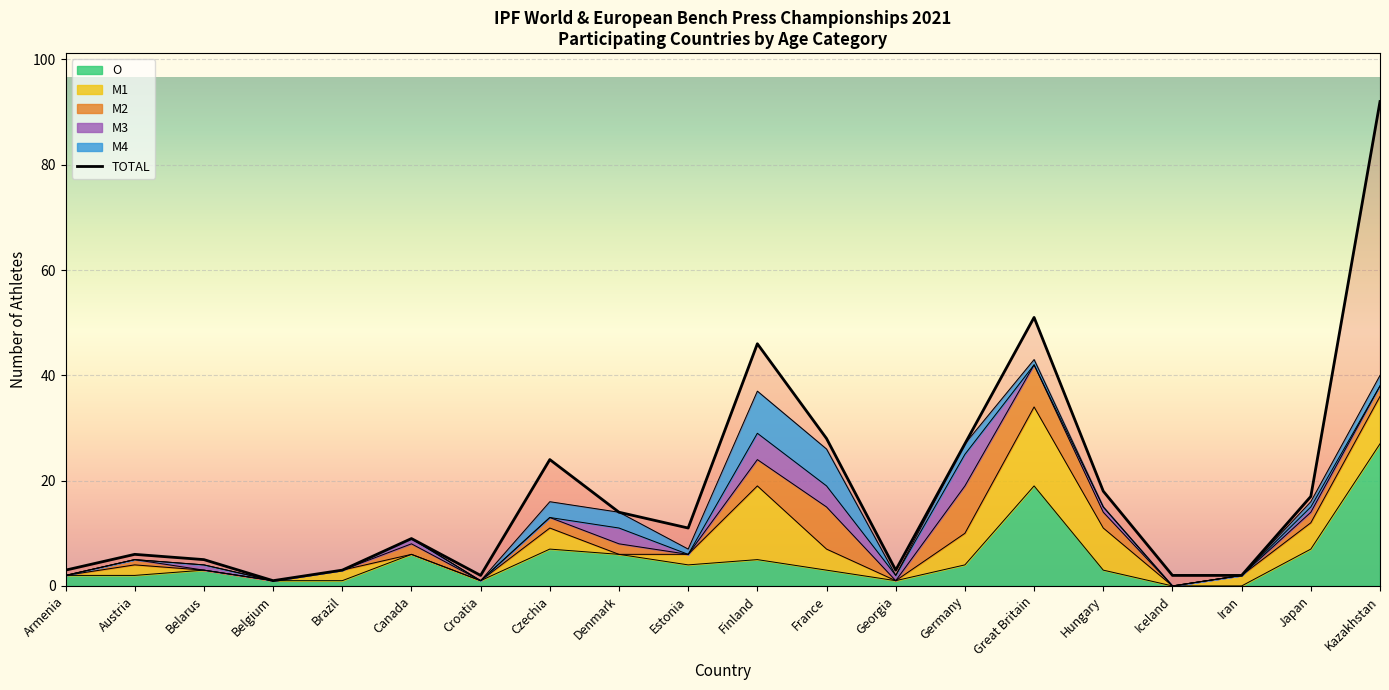

What is the label of the 7th point from the left?

Croatia